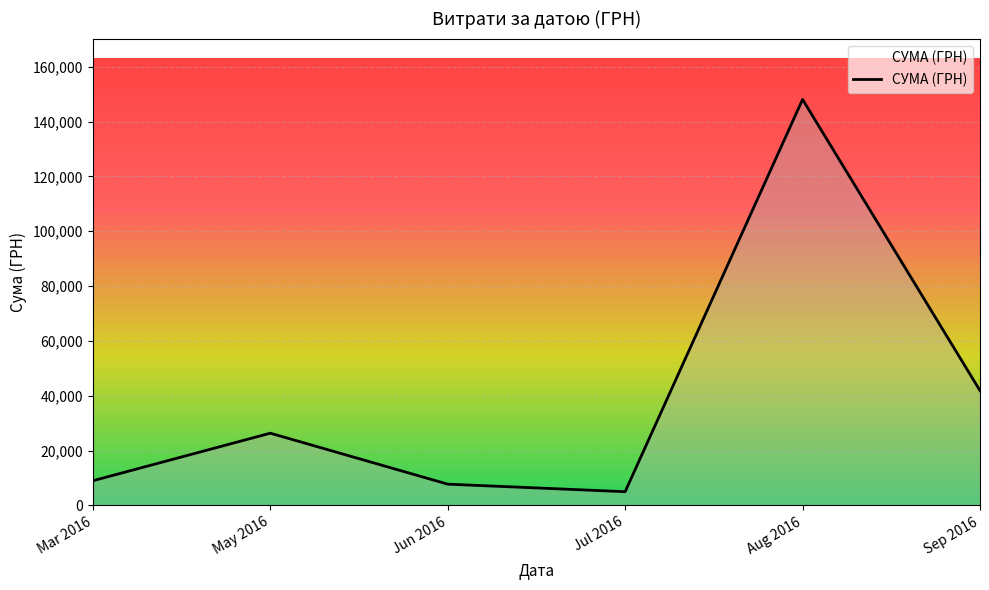

How many categories are shown in the chart?

6